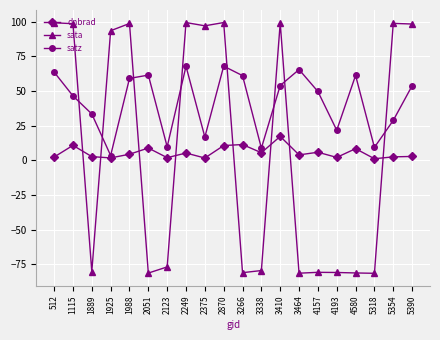

Which series has the widest spread of values?

sata